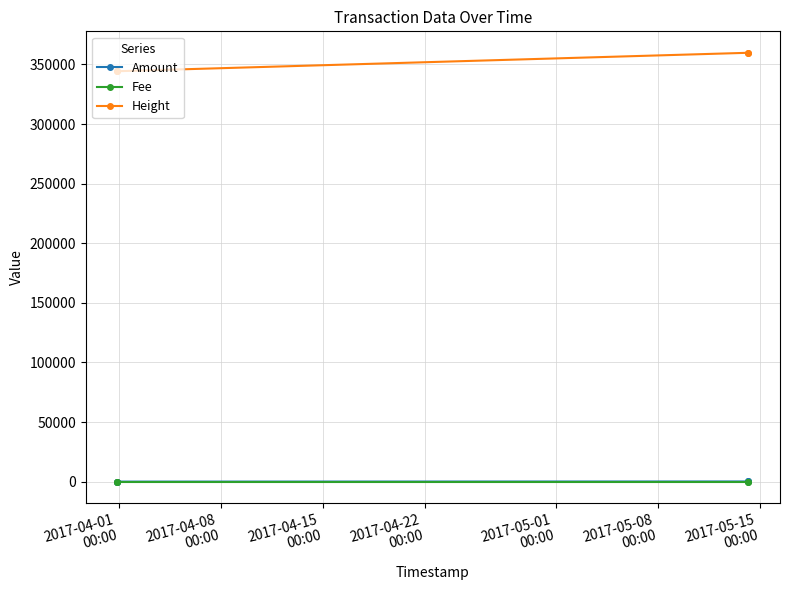

What is the value of the Height point at the 3rd from the left?

359753.0